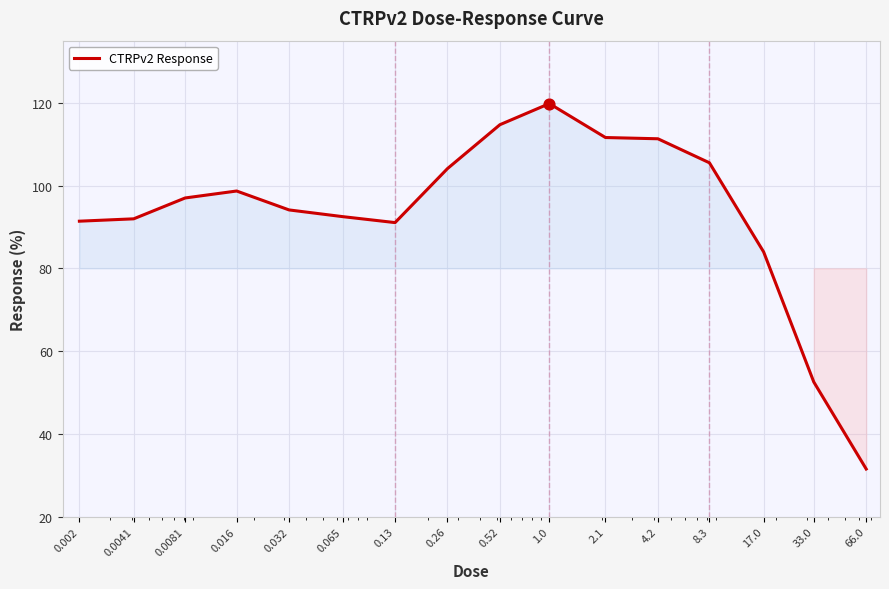

What is the difference between the maximum and minimum values?

88.3